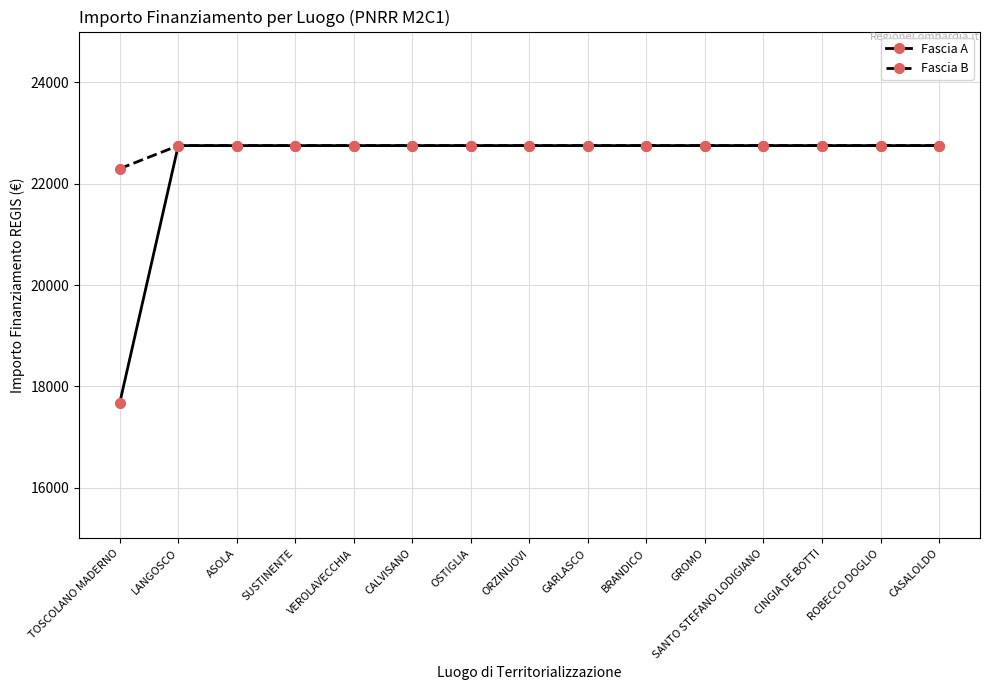

At which label does Fascia B reach its minimum?

TOSCOLANO MADERNO